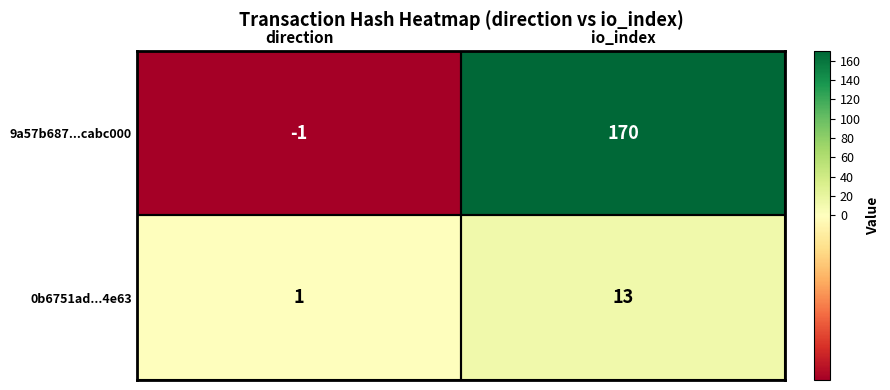

At which label is 0b6751ad...4e63 closest to 7?

direction